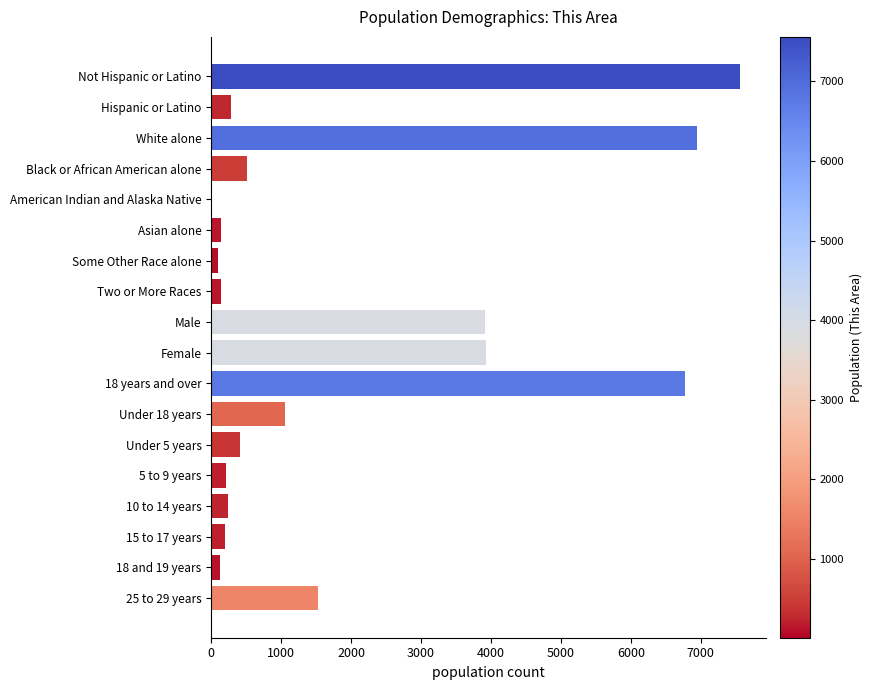

Where is the data nearest to the value 3784?

Male